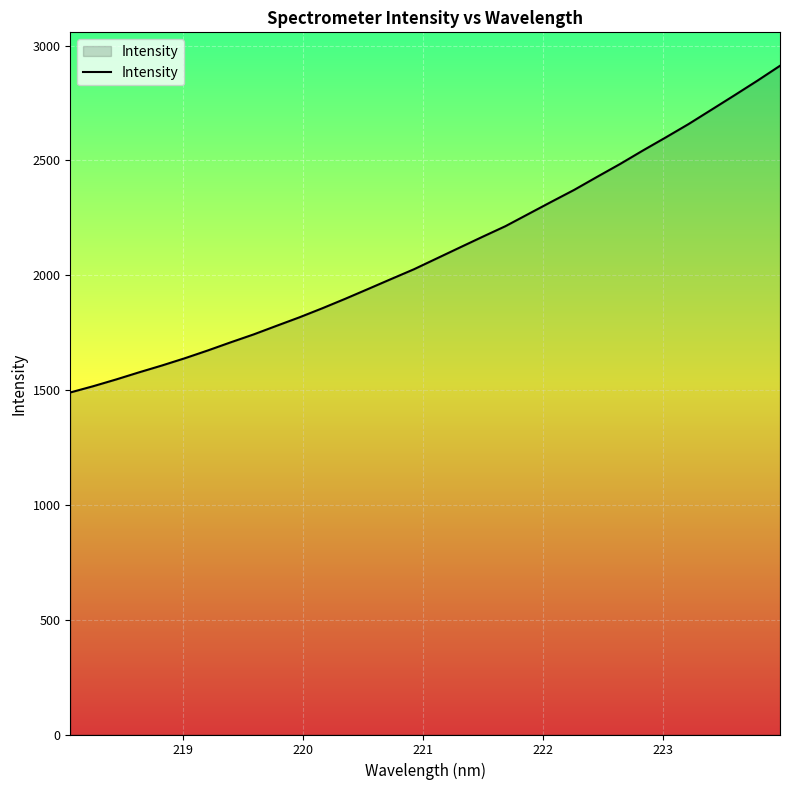

Reading right to left, transcribe all the data shown in this chart.

2911.9	2846.2	2782.8	2720.3	2658.0	2599.7	2542.6	2483.8	2428.0	2371.4	2319.4	2266.5	2213.5	2167.4	2120.3	2073.1	2025.8	1983.1	1940.0	1897.2	1856.0	1816.5	1779.5	1742.1	1707.7	1672.2	1638.4	1606.8	1577.0	1546.0	1516.6	1489.4